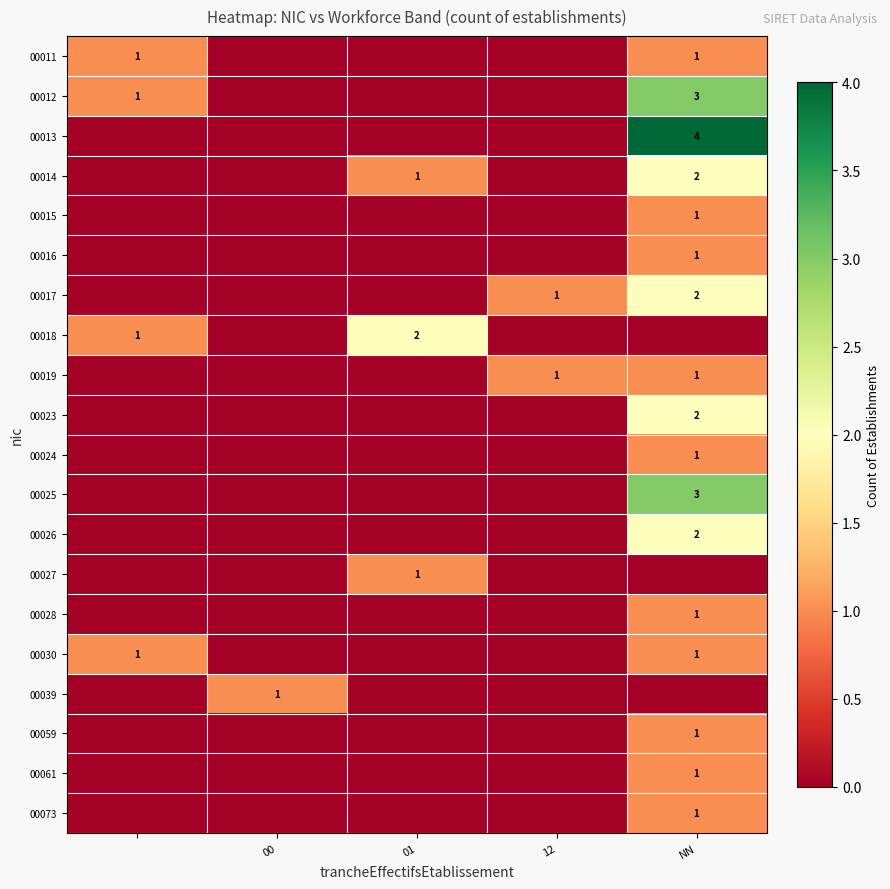

Is it true that 00015 equals 1 at NN?

True